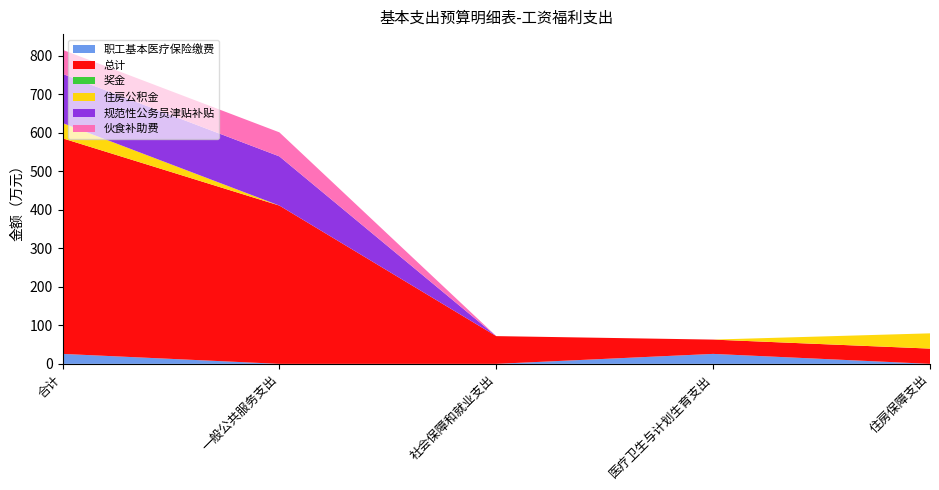

Reading right to left, list all the values displayed in this chart.

职工基本医疗保险缴费: 住房保障支出=0.0	医疗卫生与计划生育支出=25.9	社会保障和就业支出=0.0	一般公共服务支出=0.0	合计=25.9
总计: 住房保障支出=39.6	医疗卫生与计划生育支出=37.1	社会保障和就业支出=72.0	一般公共服务支出=410.9	合计=559.7
奖金: 住房保障支出=0.0	医疗卫生与计划生育支出=0.0	社会保障和就业支出=0.0	一般公共服务支出=0.0	合计=0.0
住房公积金: 住房保障支出=39.6	医疗卫生与计划生育支出=0.0	社会保障和就业支出=0.0	一般公共服务支出=0.0	合计=39.6
规范性公务员津贴补贴: 住房保障支出=0.0	医疗卫生与计划生育支出=0.0	社会保障和就业支出=0.0	一般公共服务支出=127.7	合计=127.7
伙食补助费: 住房保障支出=0.0	医疗卫生与计划生育支出=0.0	社会保障和就业支出=0.0	一般公共服务支出=62.4	合计=62.4